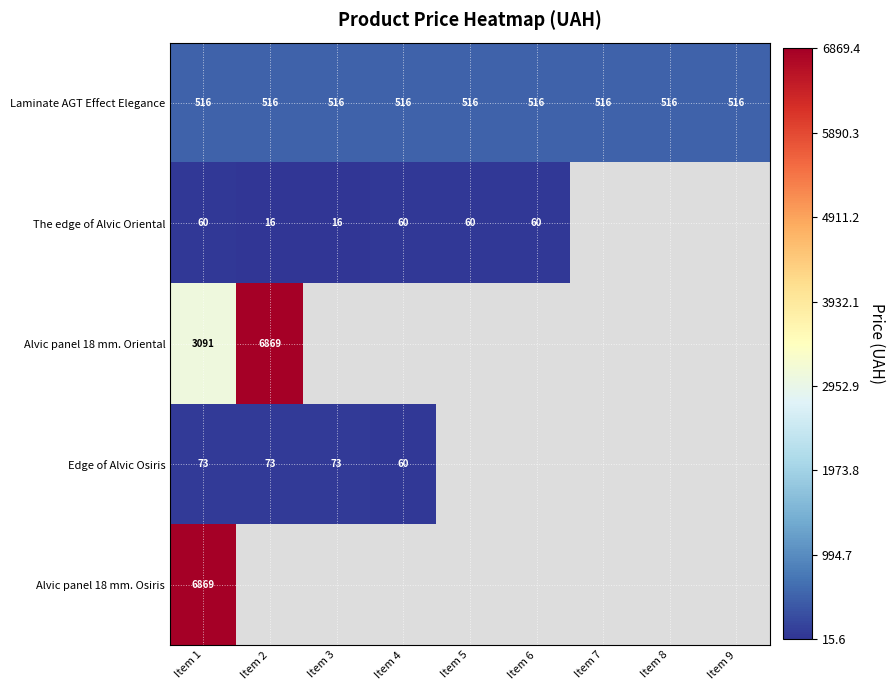

The value of Laminate AGT Effect Elegance at Item 2 is 516.0. True or false?

True